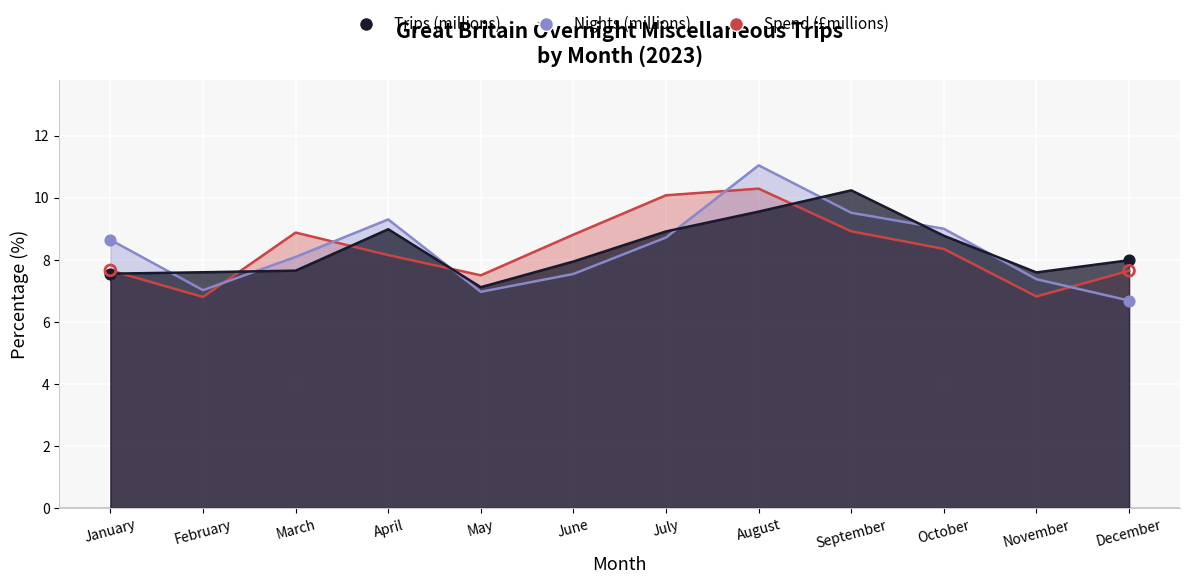

What is the total value across all series at March?

24.6